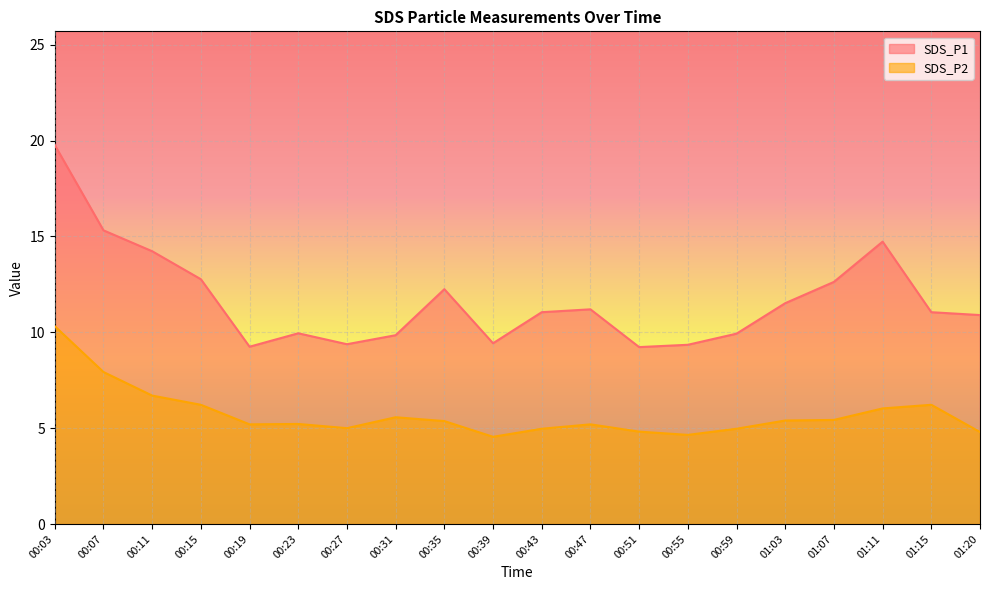

What is the spread (max minus min) of values at 00:27?

4.4